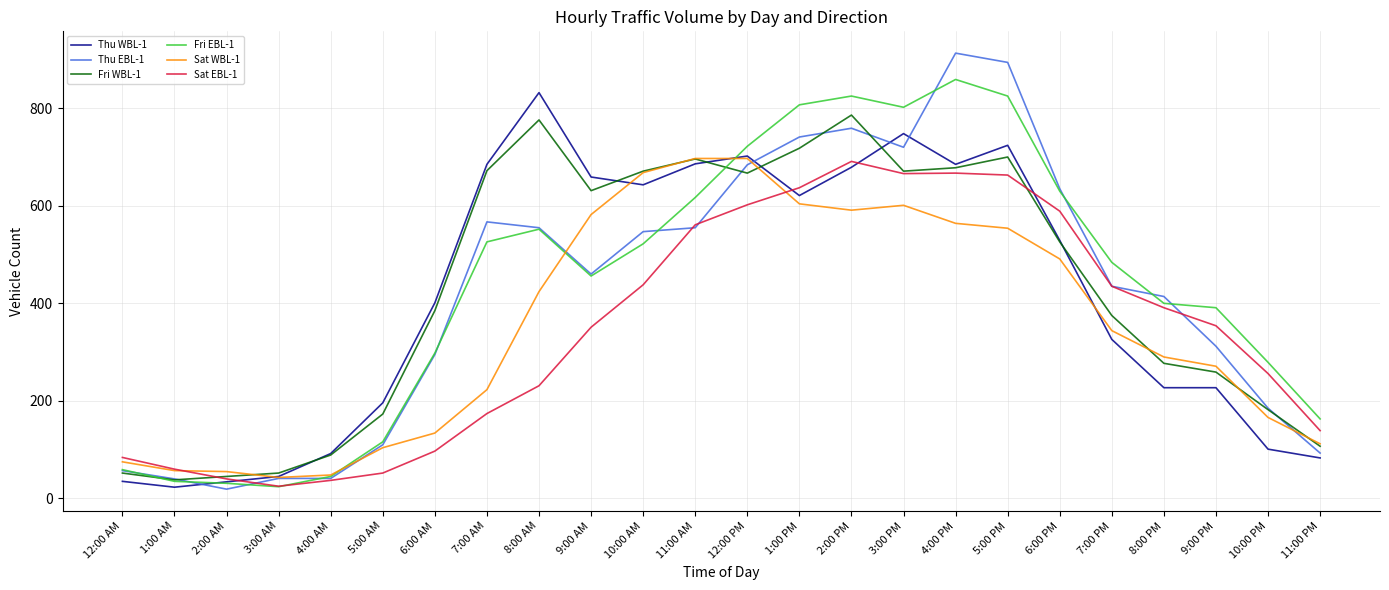

Which series has the widest spread of values?

Thu EBL-1